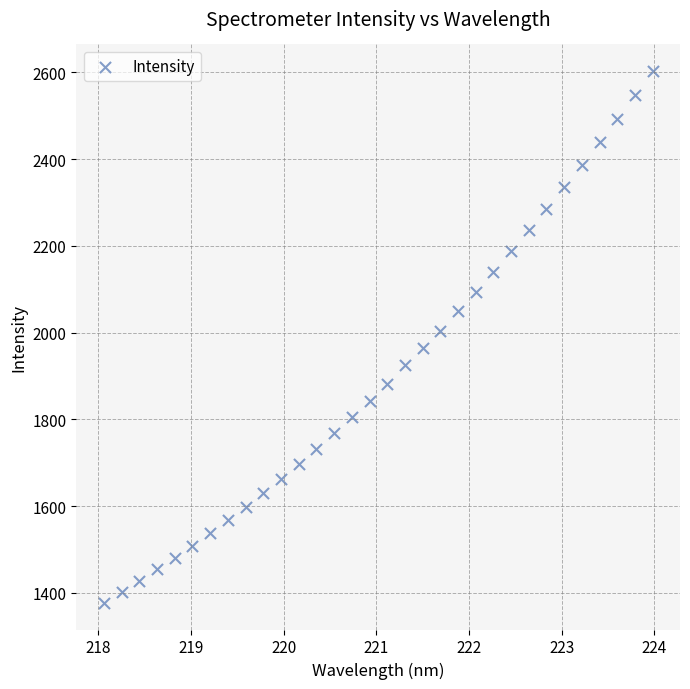

What is the range of X values (max minus min)?

5.9